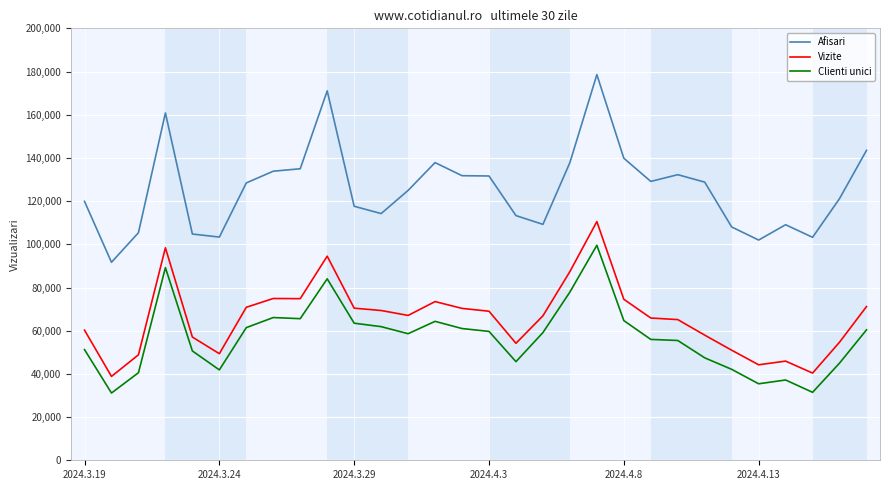

At how many categories does at least one series exceed 60913?

30